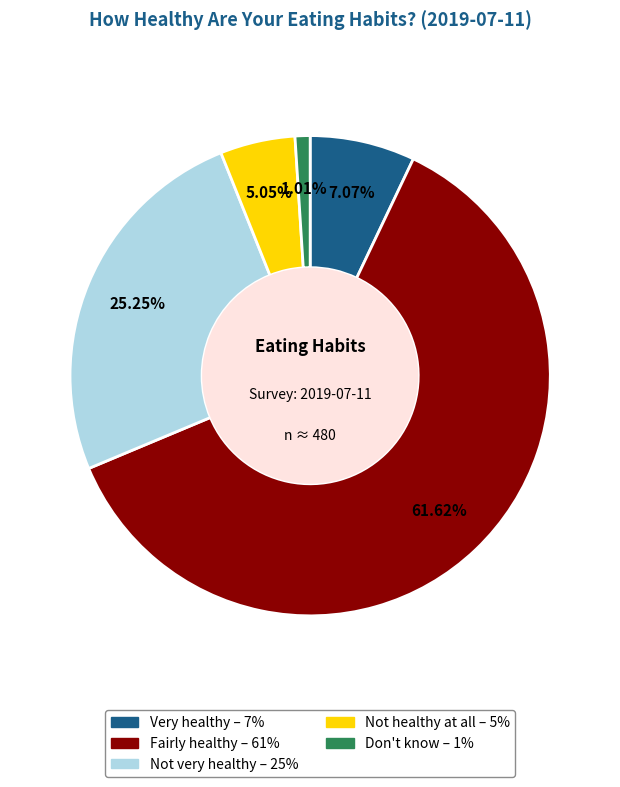

To the nearest percent, what is the combined percentage of Don't know and Not very healthy?

26%